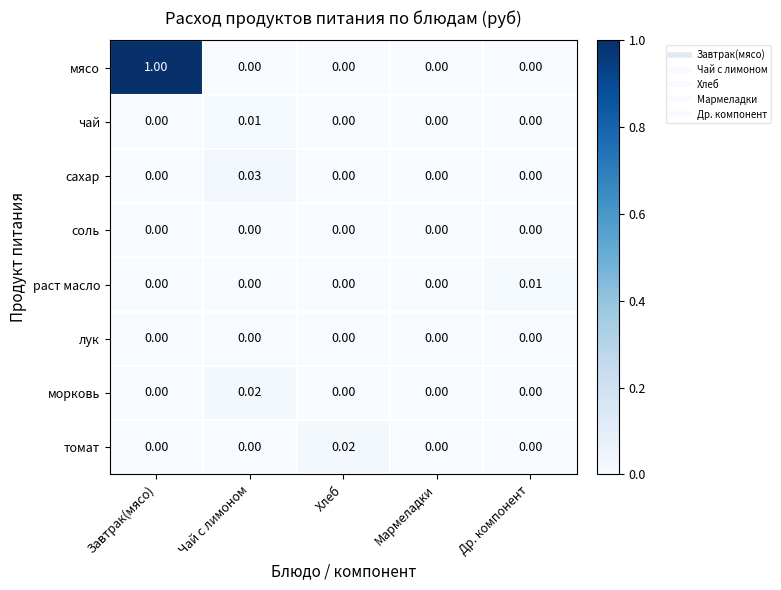

At which label does чай reach its peak?

Чай с лимоном